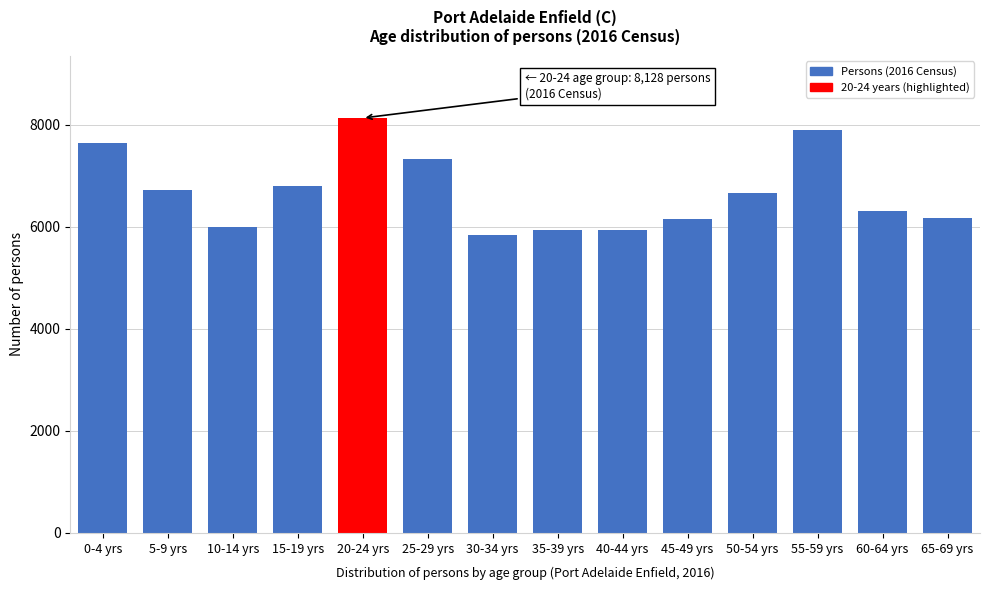

Which label corresponds to the largest value in the chart?

20-24 yrs